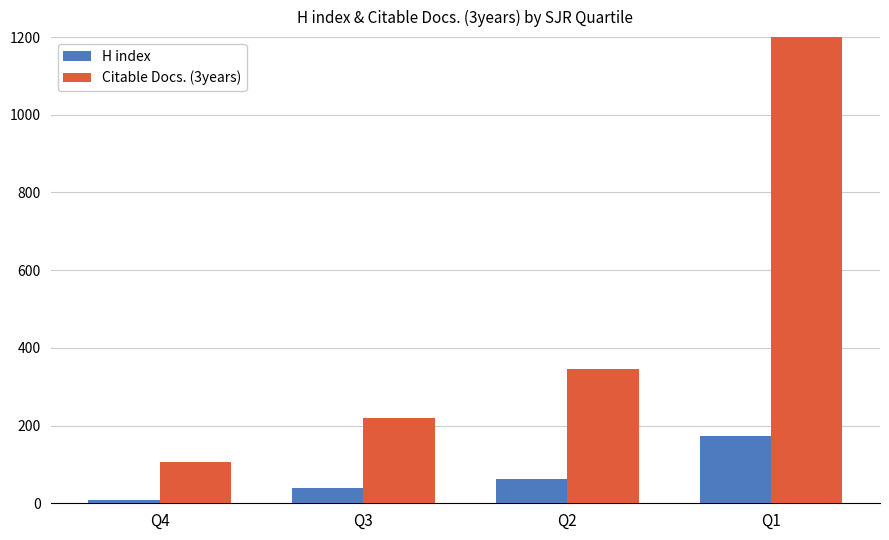

Reading left to right, transcribe all the data shown in this chart.

H index: 8.3	38.8	61.9	172.7
Citable Docs. (3years): 105.7	219.0	346.2	1487.0